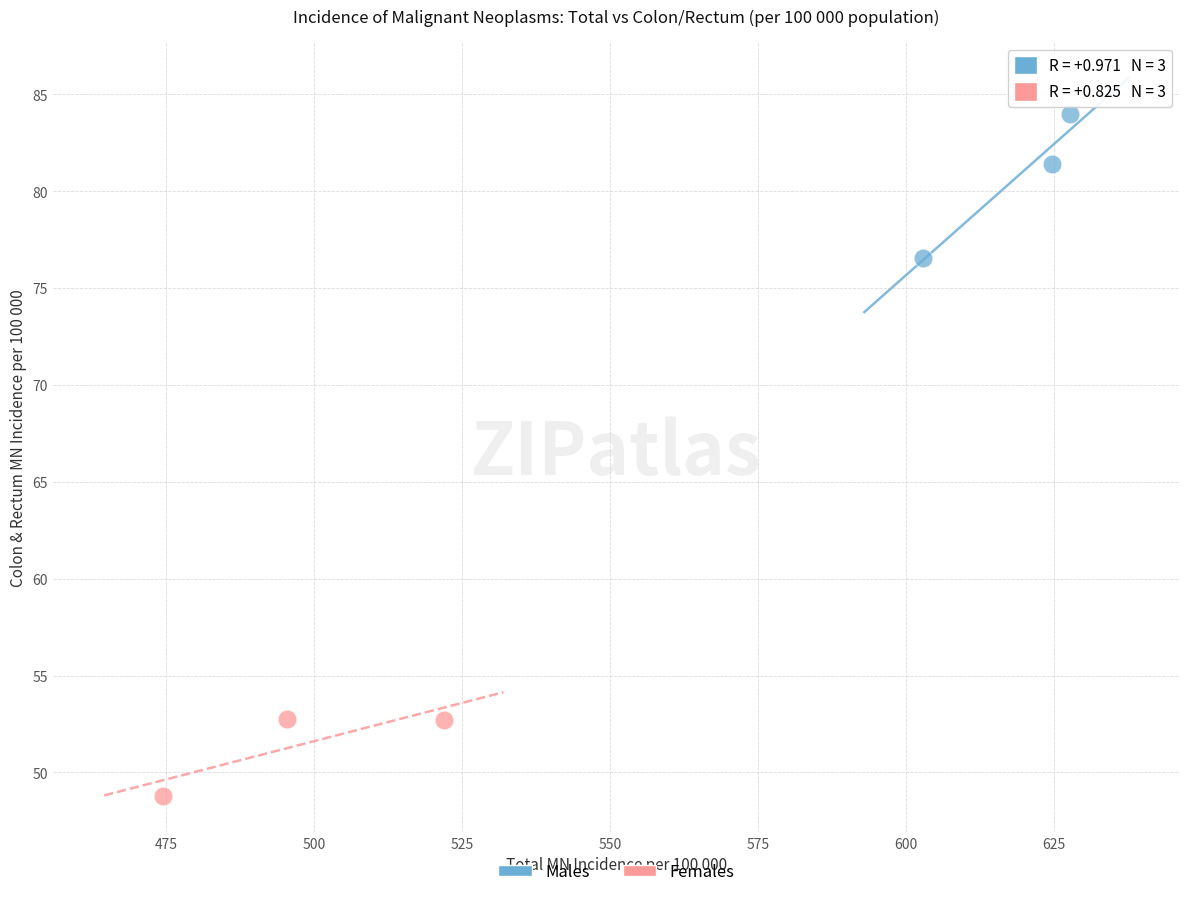

Which series reaches the minimum Y coordinate?

Females